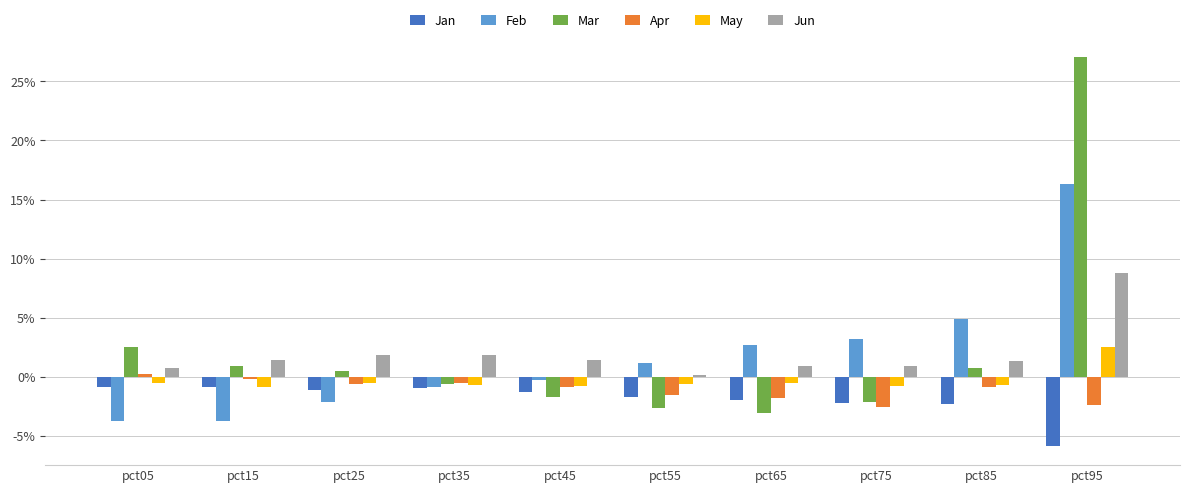

Where does the Mar series first go above 0?

pct05